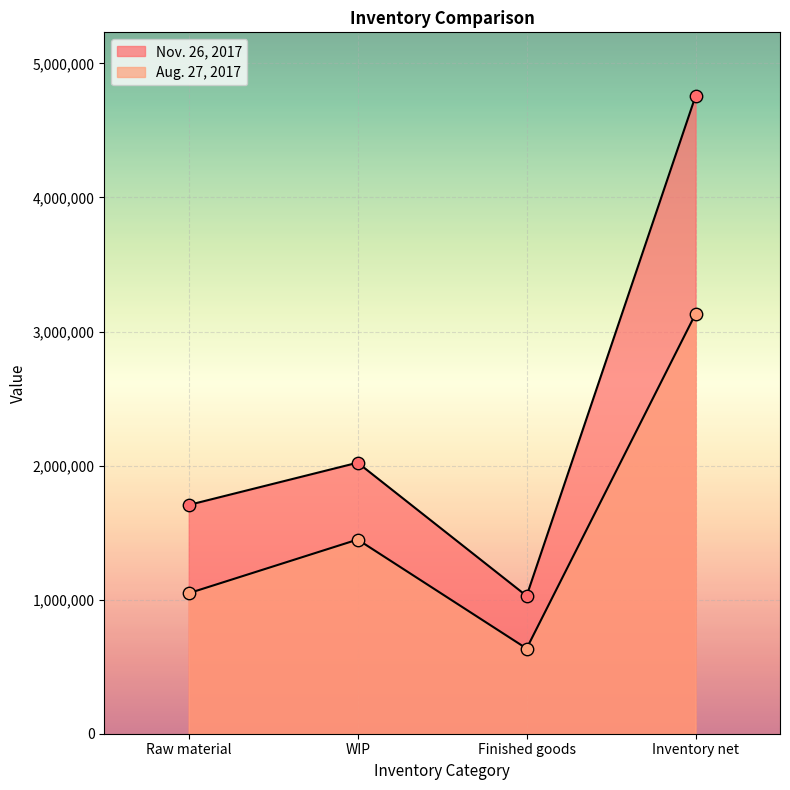

Which series has the widest spread of Y values?

Nov. 26, 2017